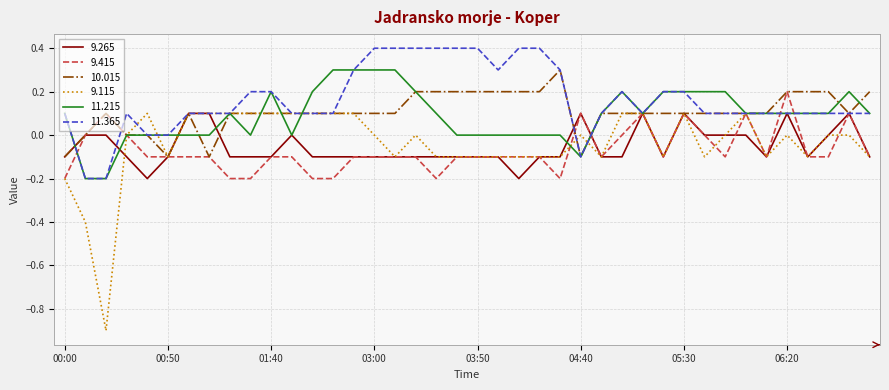

Which series has the widest spread of values?

9.115